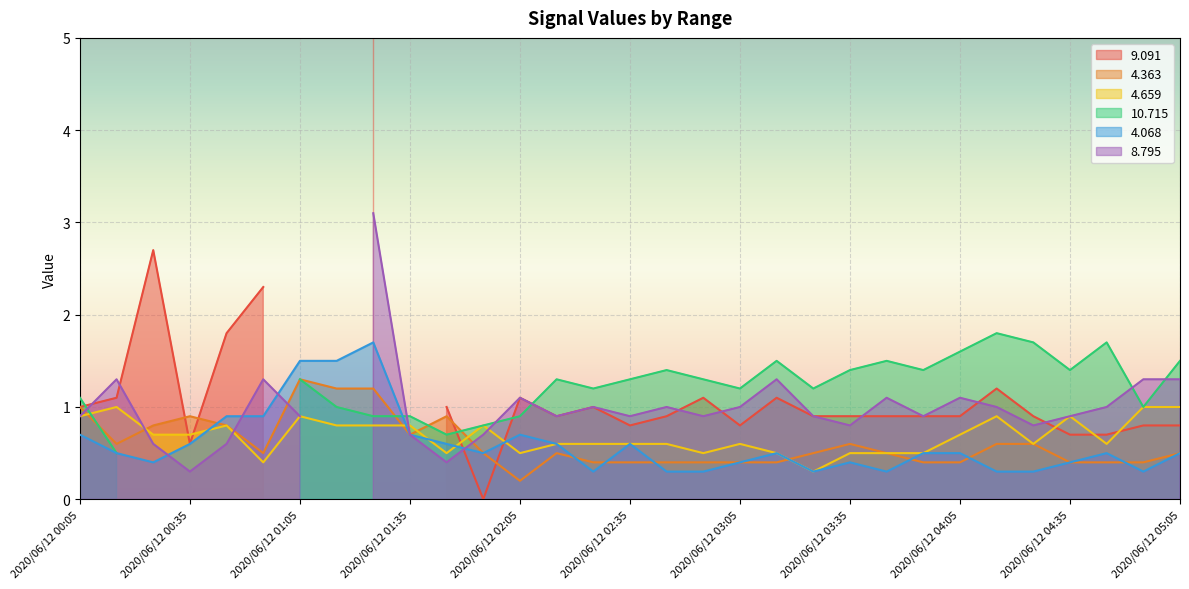

At which category does   4.659 reach its first local valley?

2020/06/12 00:55